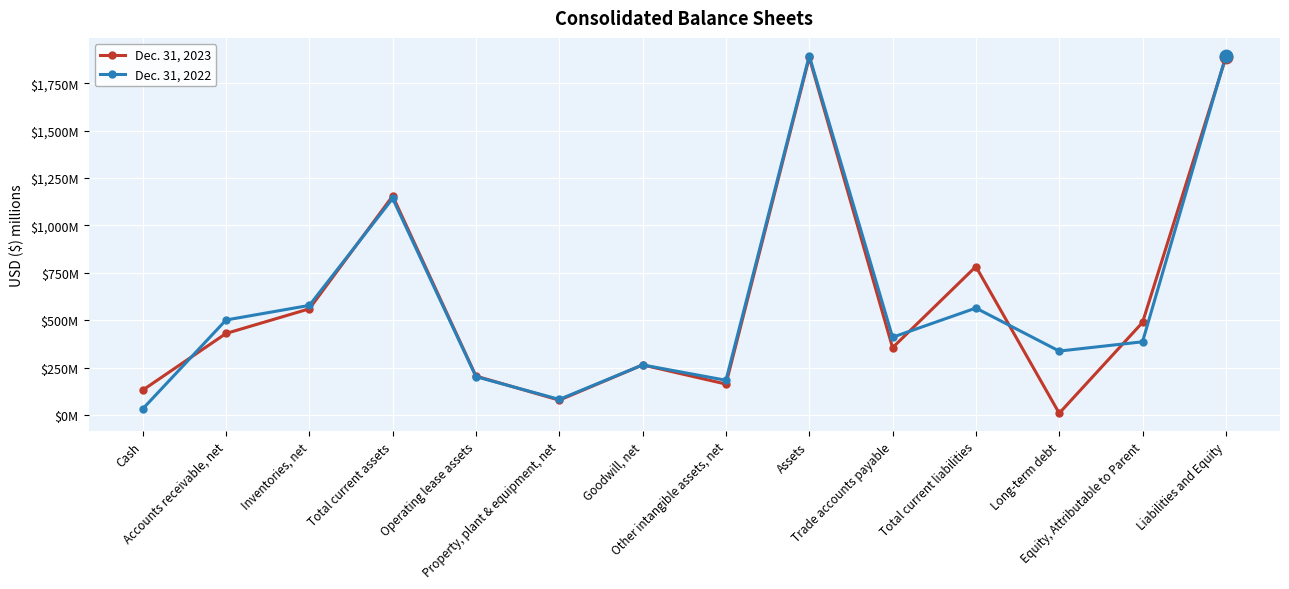

What are all the series names shown in the legend?

Dec. 31, 2023, Dec. 31, 2022